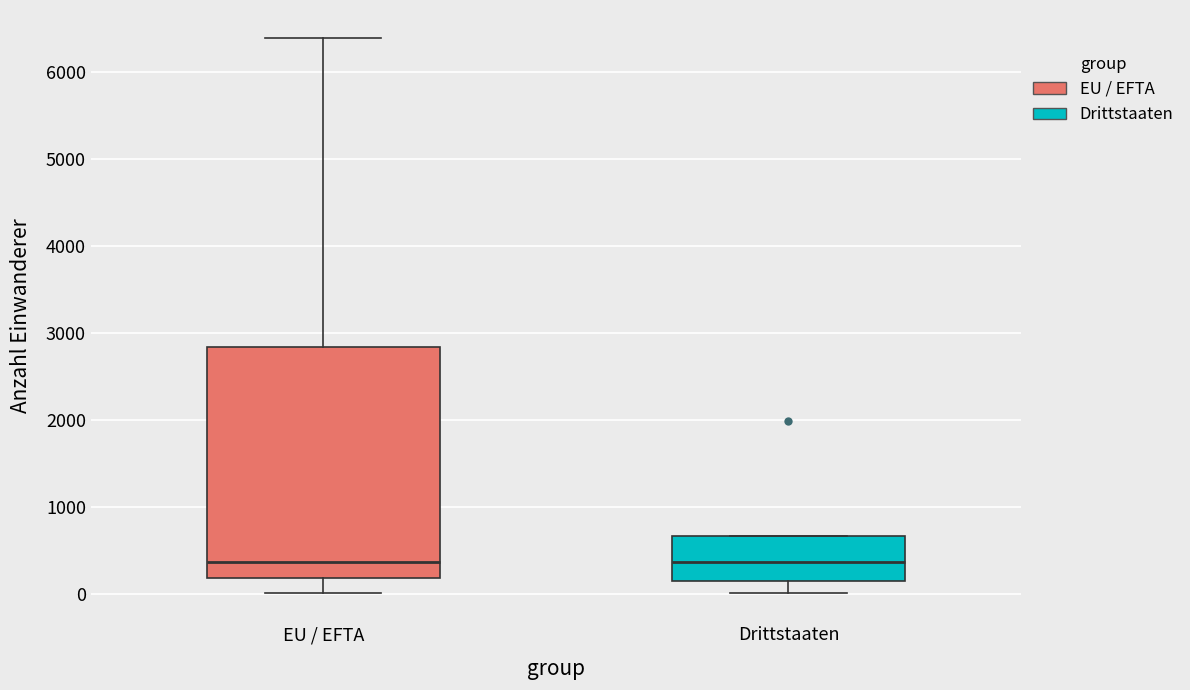

Where does the median line of the box for Drittstaaten sit on the y-axis? The values are not printed on the chart, so give them approximately, as read against the axis.

400